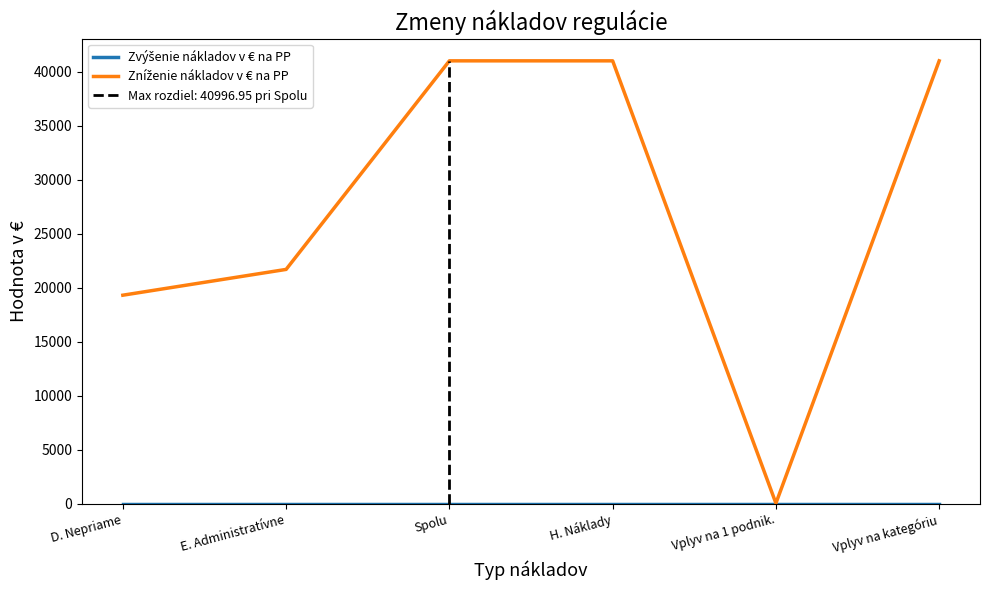

How many distinct data groups are displayed?

2